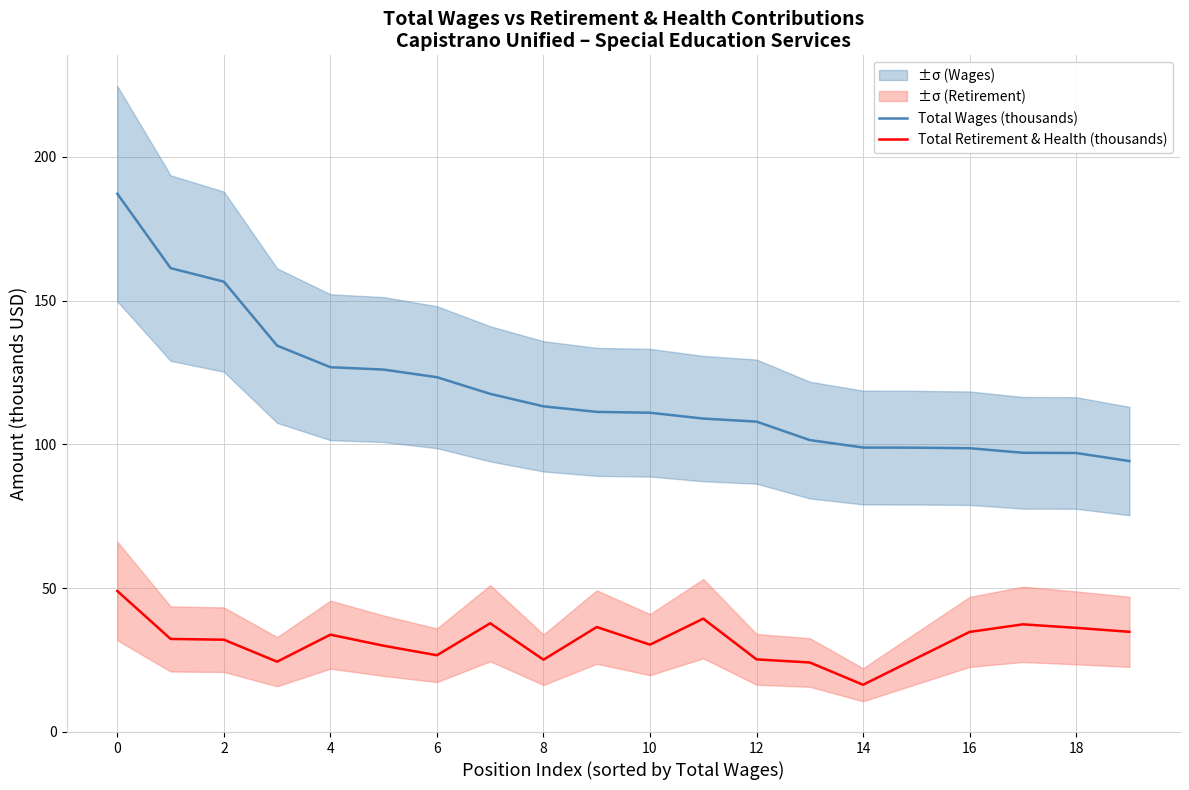

Reading left to right, list all the values displayed in this chart.

Total Wages (thousands): 187.1	161.3	156.6	134.3	126.8	126.0	123.3	117.6	113.2	111.3	111.0	108.9	107.9	101.5	98.9	98.8	98.6	97.1	97.0	94.2
Total Retirement & Health (thousands): 49.0	32.3	32.1	24.4	33.8	30.0	26.7	37.8	25.1	36.5	30.3	39.4	25.2	24.1	16.4	25.6	34.8	37.4	36.2	34.8